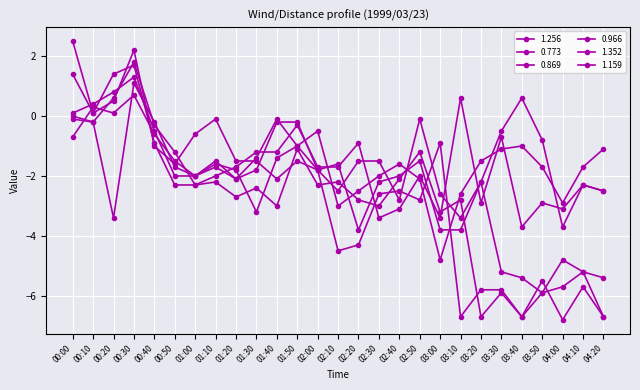

How many positive values does the 0.773 series have?

3